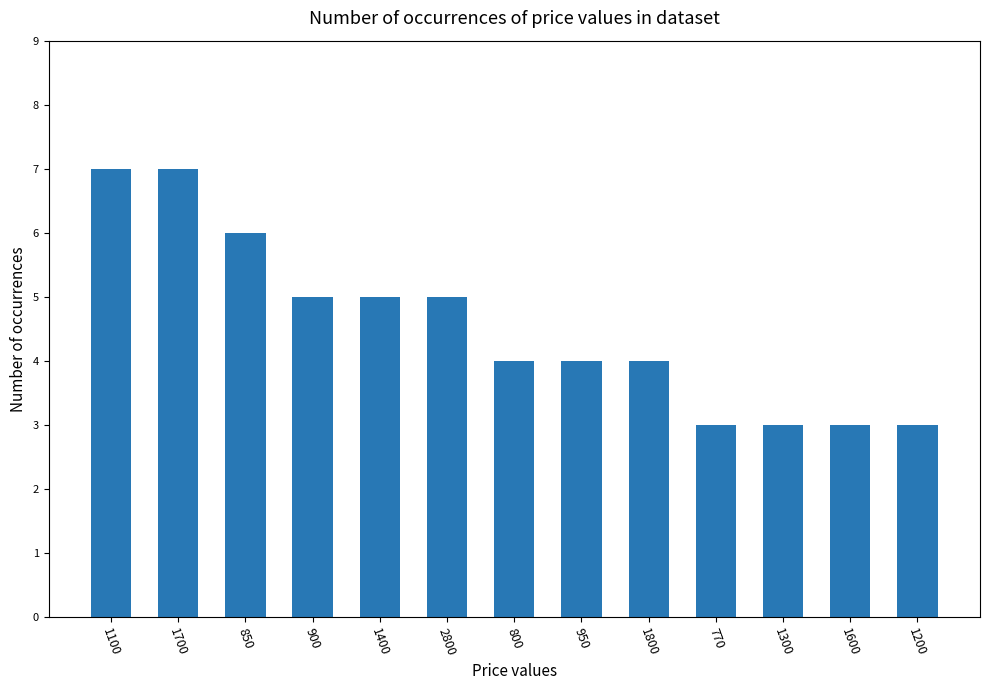

How many categories are shown in the chart?

13